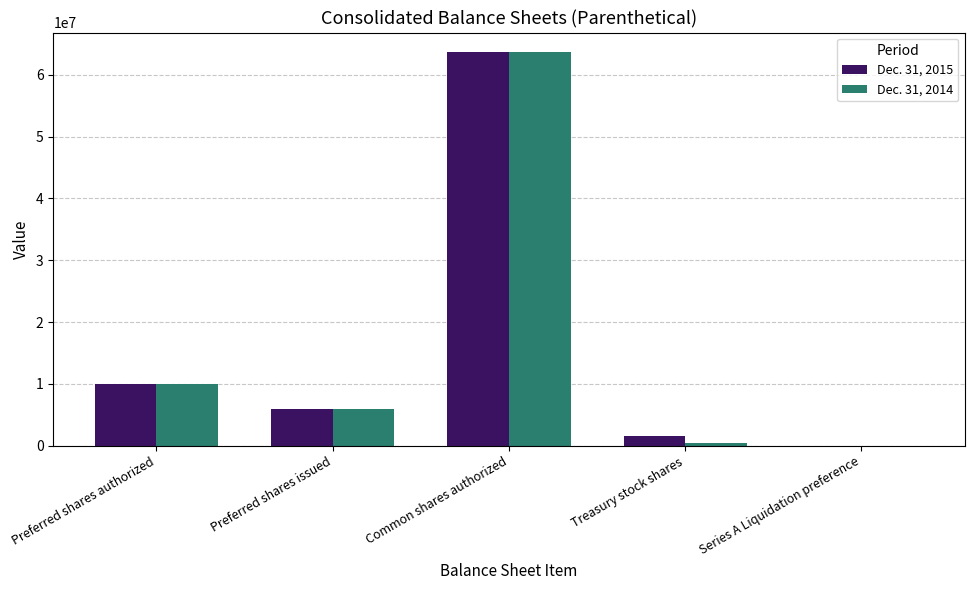

Where does the Dec. 31, 2014 series first go above 6000000?

Preferred shares authorized